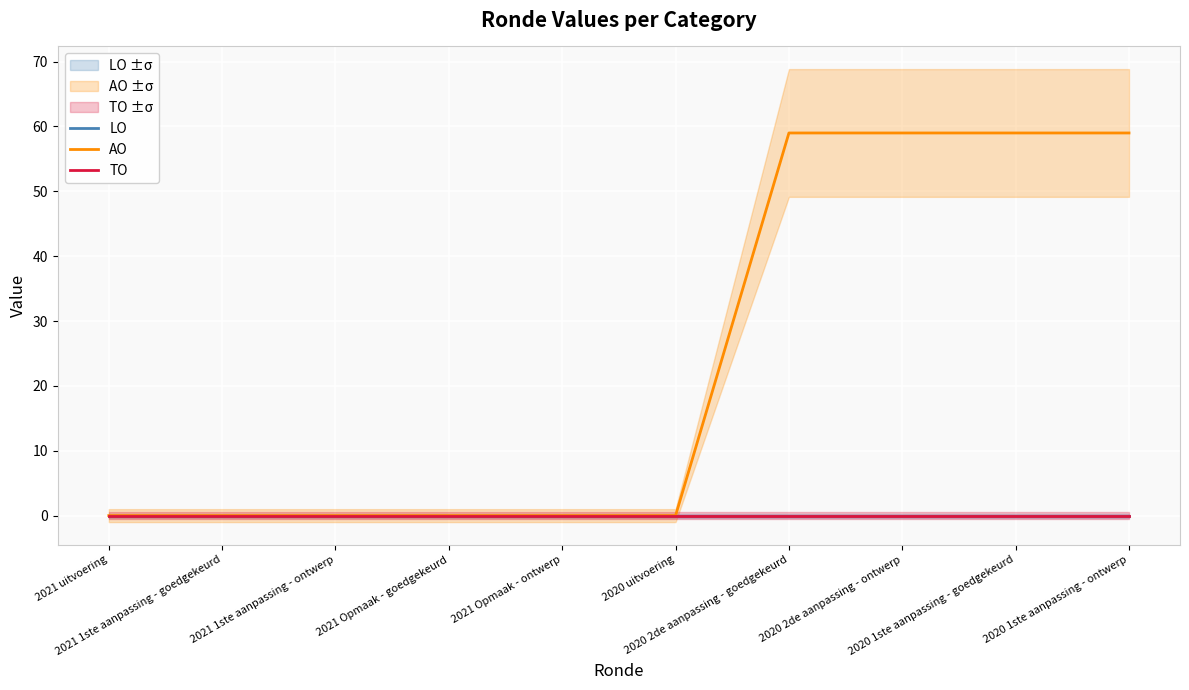

Reading left to right, extract all data points from this chart.

LO: 0	0	0	0	0	0	0	0	0	0
AO: 0	0	0	0	0	0	59	59	59	59
TO: 0	0	0	0	0	0	0	0	0	0